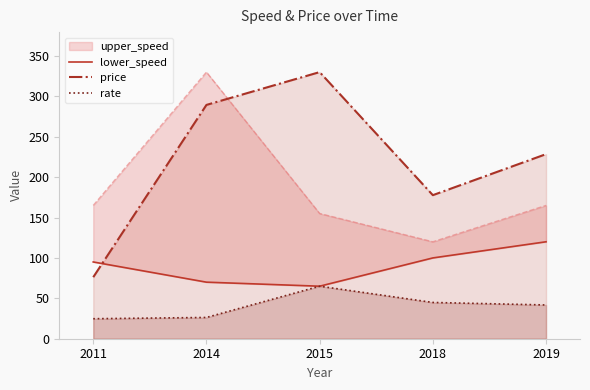

What is the smallest value displayed?

24.8